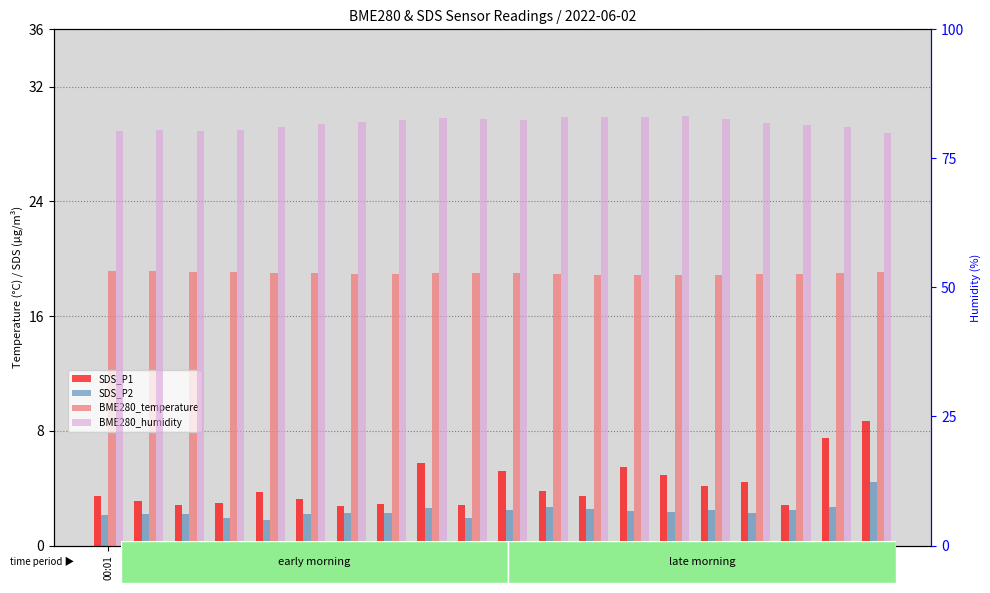

Reading right to left, transcribe all the data shown in this chart.

SDS_P1: 8.7	7.5	2.8	4.4	4.1	4.9	5.5	3.5	3.8	5.2	2.9	5.8	2.9	2.8	3.2	3.7	3.0	2.9	3.1	3.5
SDS_P2: 4.4	2.7	2.5	2.3	2.5	2.4	2.4	2.5	2.7	2.5	1.9	2.6	2.3	2.3	2.2	1.8	1.9	2.2	2.2	2.1
BME280_temperature: 19.1	19.0	19.0	18.9	18.9	18.9	18.9	18.9	18.9	19.0	19.0	19.0	19.0	19.0	19.0	19.0	19.1	19.1	19.1	19.1
BME280_humidity: 79.9	81.0	81.4	81.8	82.5	83.1	83.1	83.1	82.9	82.5	82.6	82.8	82.5	82.1	81.6	81.0	80.5	80.3	80.4	80.3